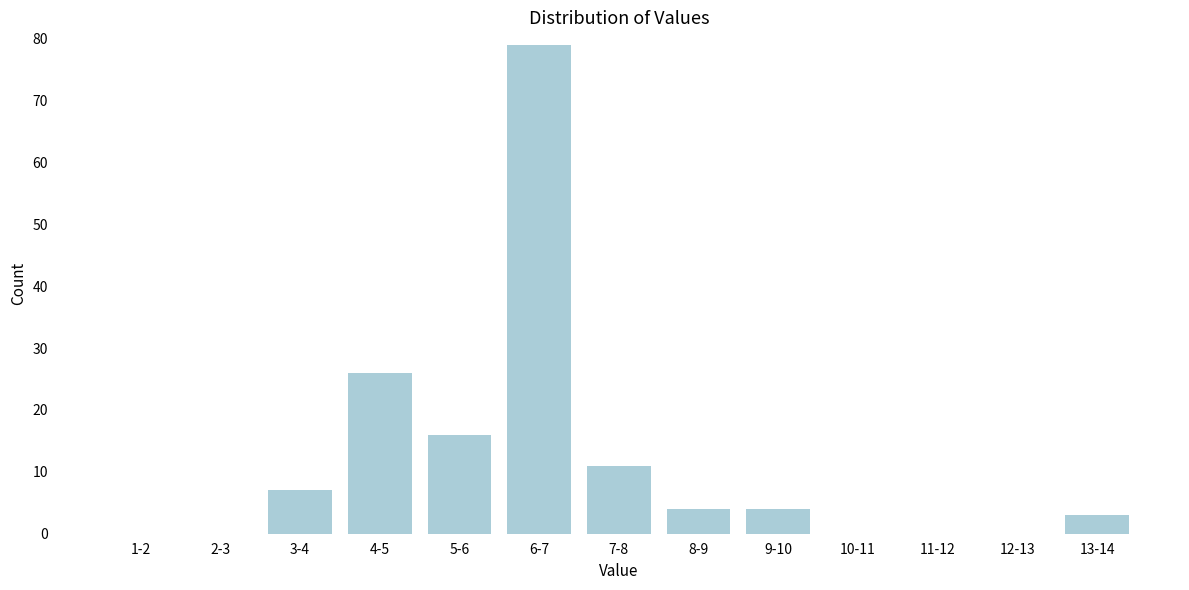

Reading left to right, extract all data points from this chart.

1-2=0	2-3=0	3-4=7	4-5=26	5-6=16	6-7=79	7-8=11	8-9=4	9-10=4	10-11=0	11-12=0	12-13=0	13-14=3